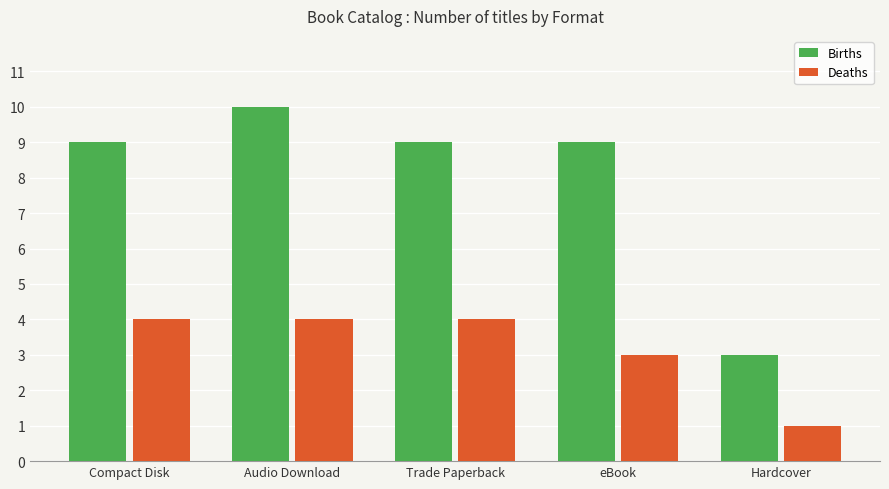

What is the spread (max minus min) of values at Compact Disk?

5